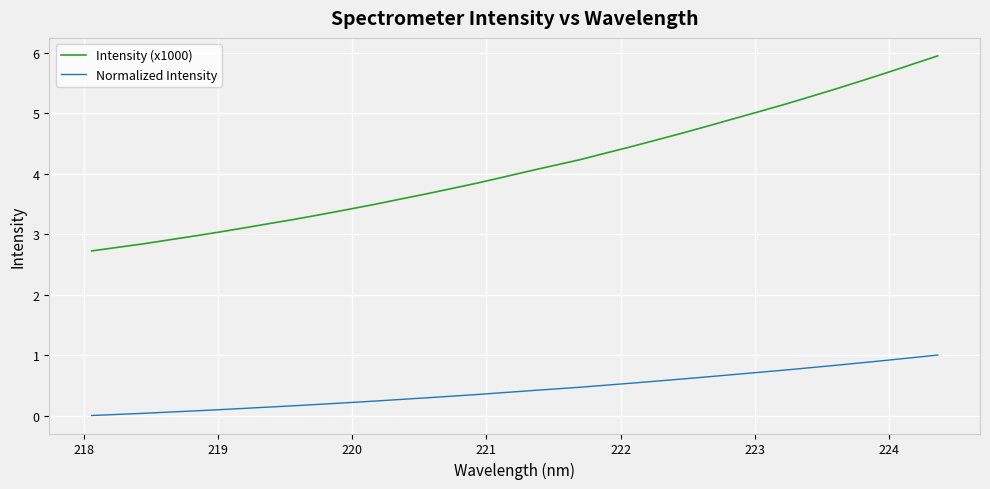

Is this an area chart (filled region under the line)?

No